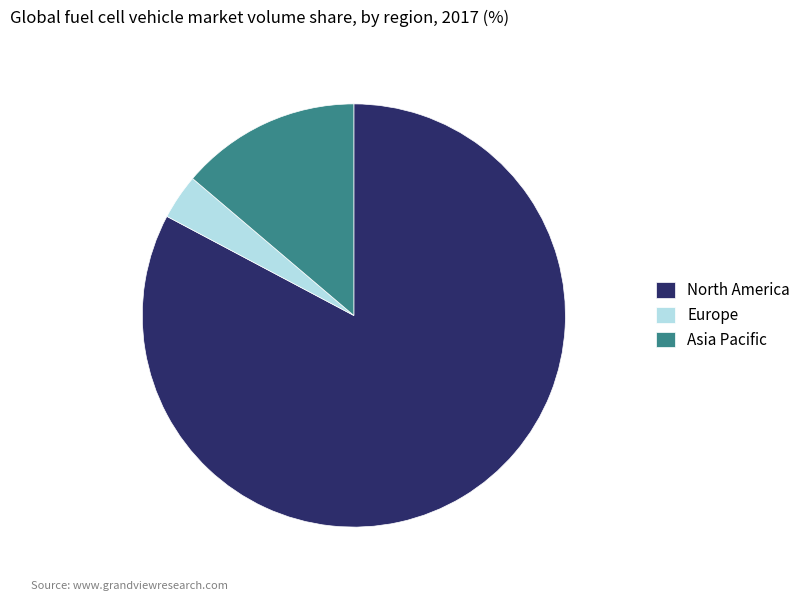

Rank the categories by value from highest to lowest.

North America, Asia Pacific, Europe